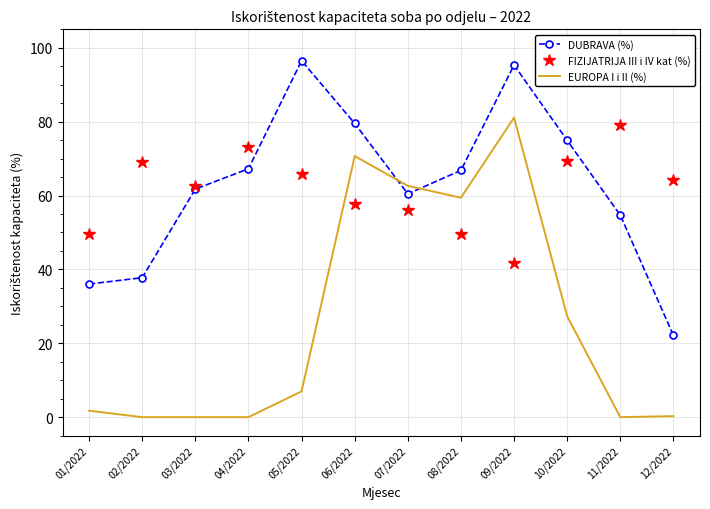

What is the spread (max minus min) of values at 09/2022?

53.6